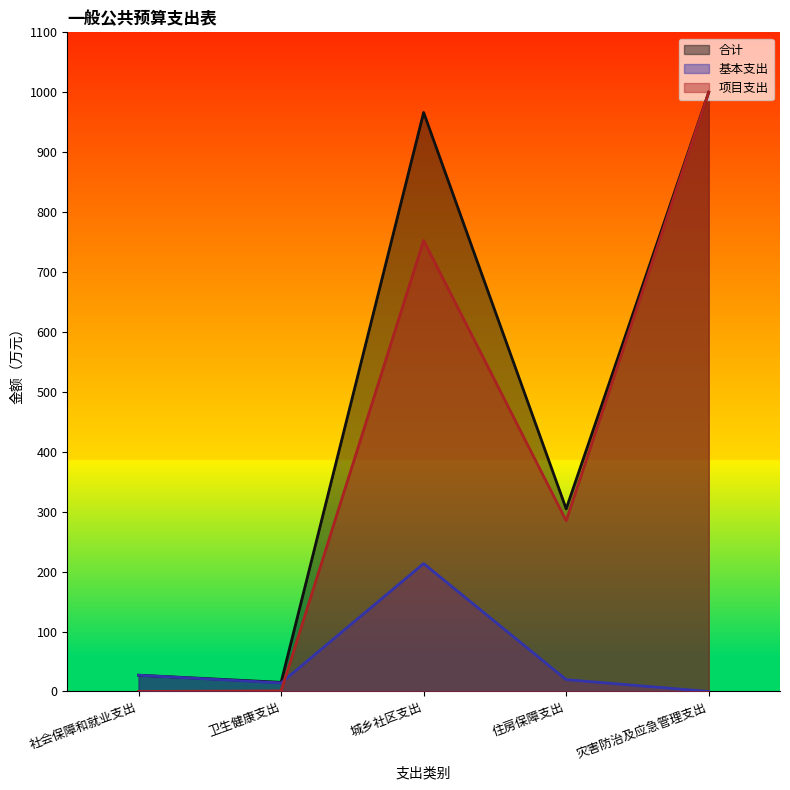

Is it true that 基本支出 equals 19.7 at 住房保障支出?

True